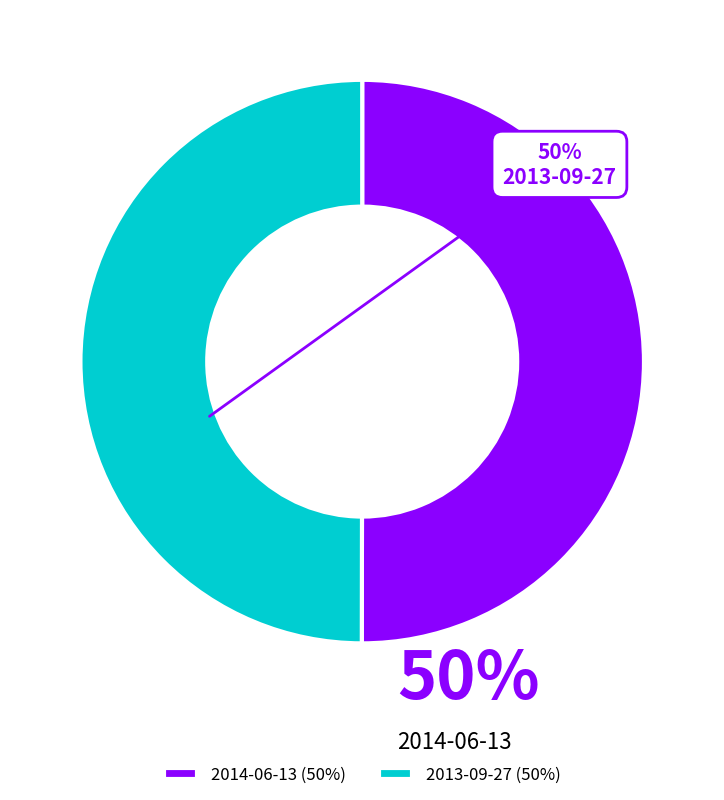

The 2014-06-13 slice represents 56% of the pie. True or false?

False